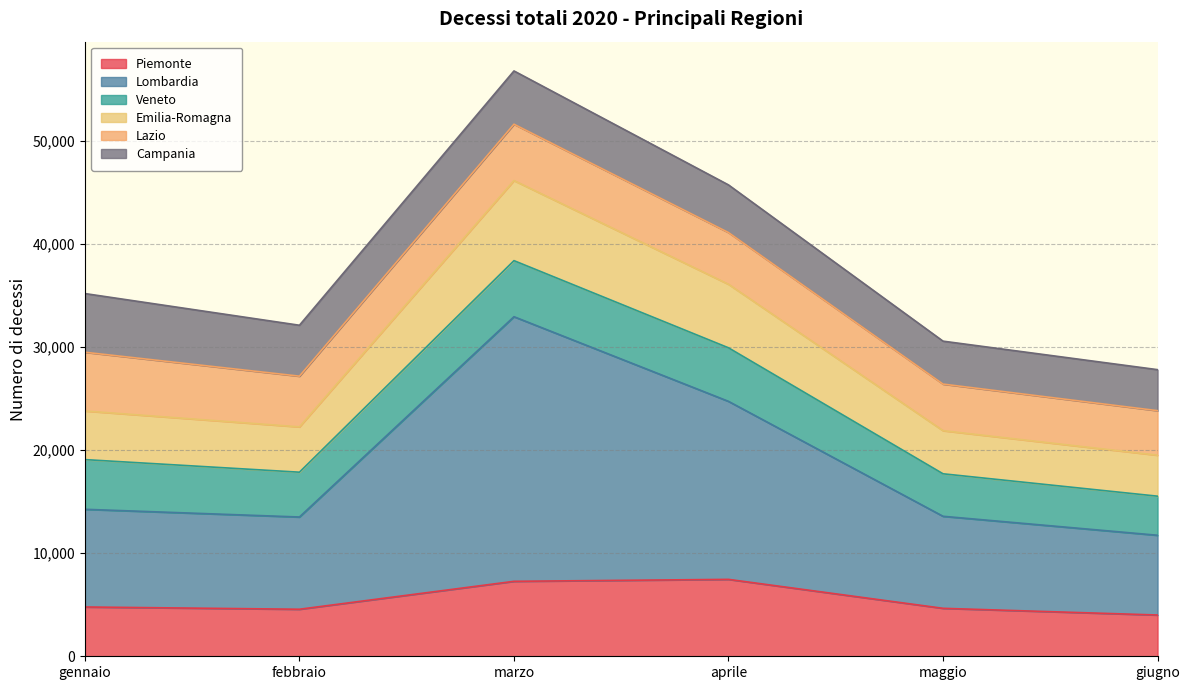

At which category is the sum across all series the highest?

marzo